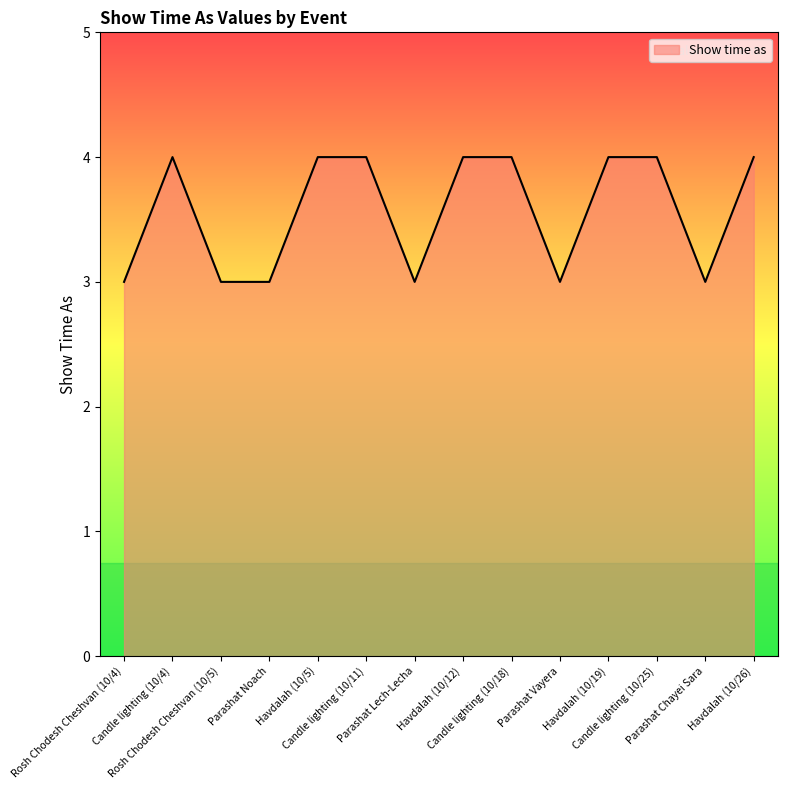

Count the number of data series in this chart.

1